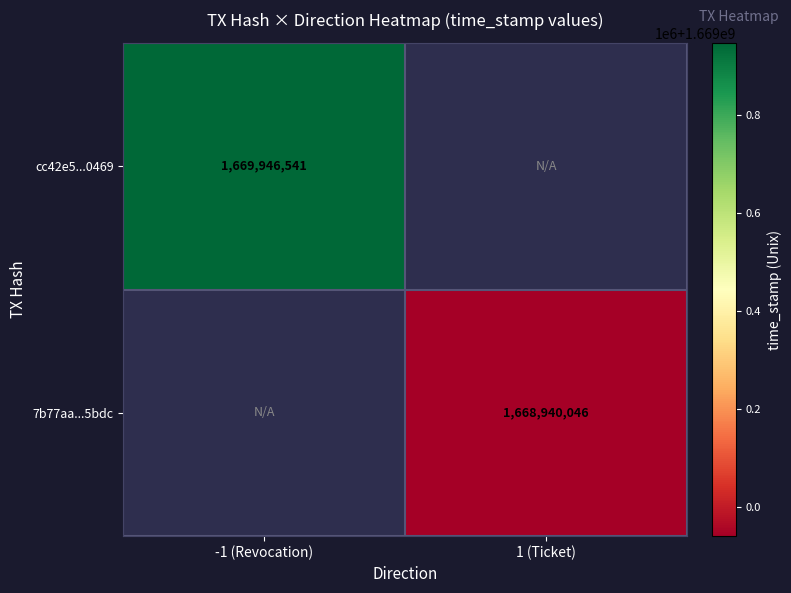

How many distinct data groups are displayed?

2